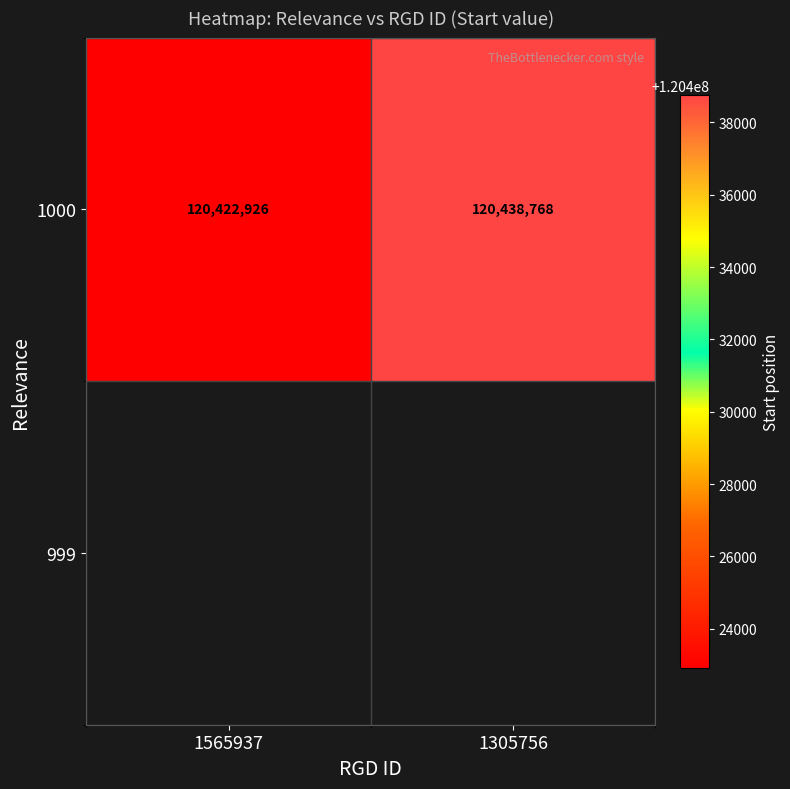

What is the sum of all values?

240861694